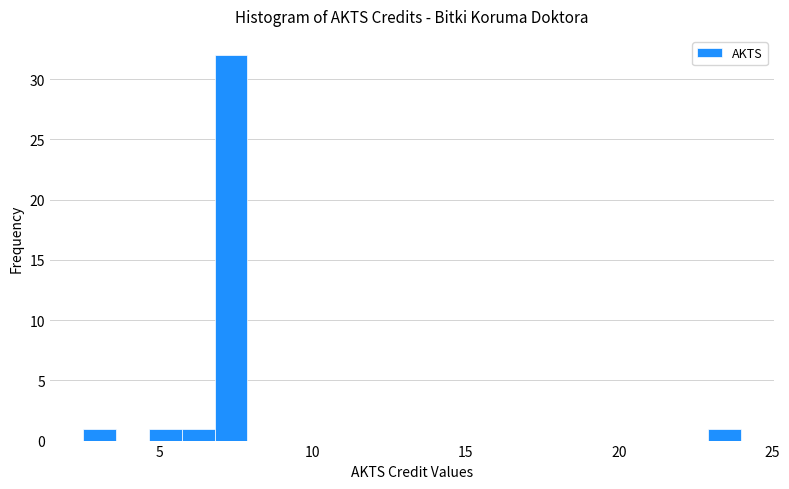

Read against the x-axis, roughly where is the centre of the tallest bar?

7.5